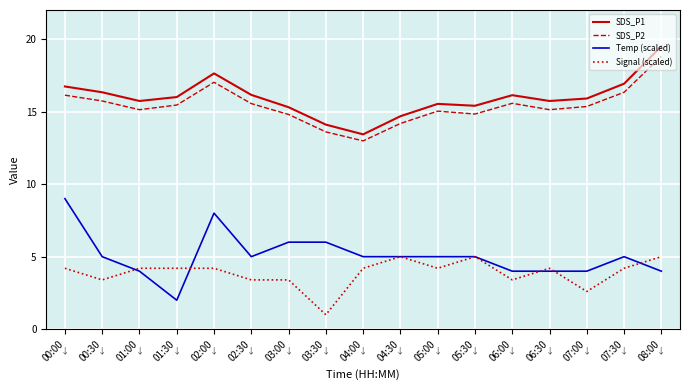

What is the difference between the highest and lowest values at 06:00?

12.7